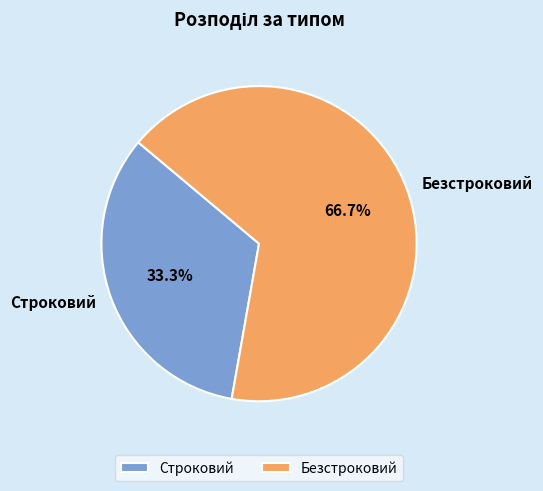

What percentage is NOT represented by Строковий?

66.7%